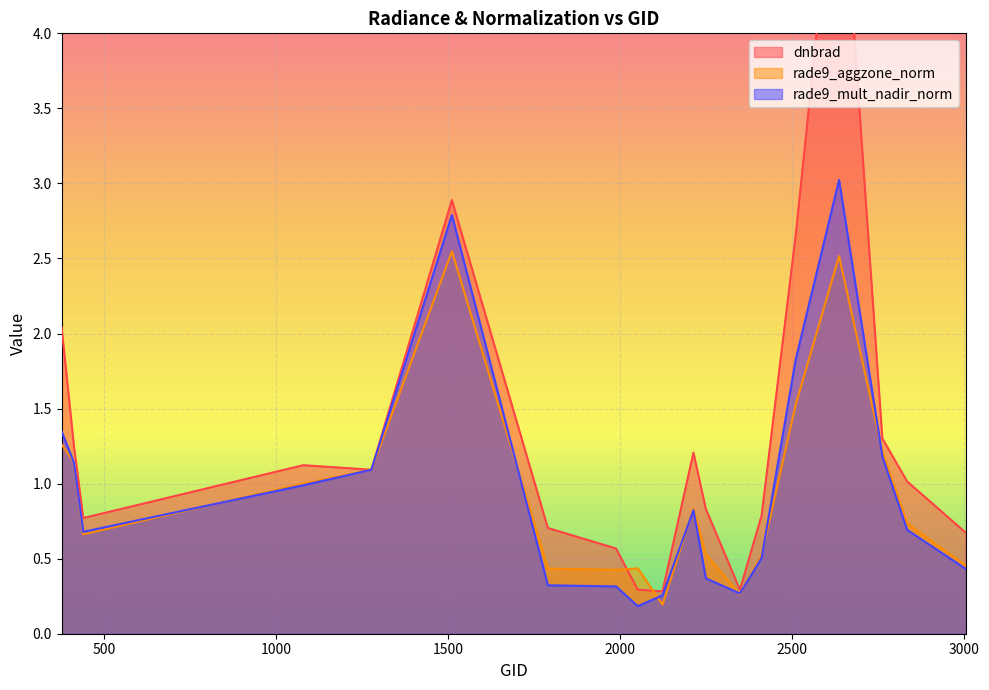

List the labels in order of rade9_aggzone_norm value, smallest first.

2123, 2348, 1988, 1790, 2051, 3005, 2411, 2249, 440, 2834, 2213, 1079, 1277, 413, 2762, 377, 2510, 2636, 1511